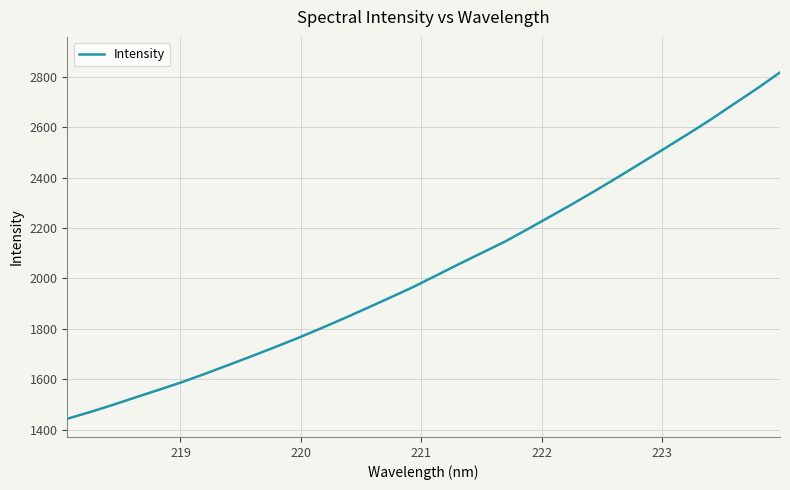

What is the greatest value displayed?

2817.3